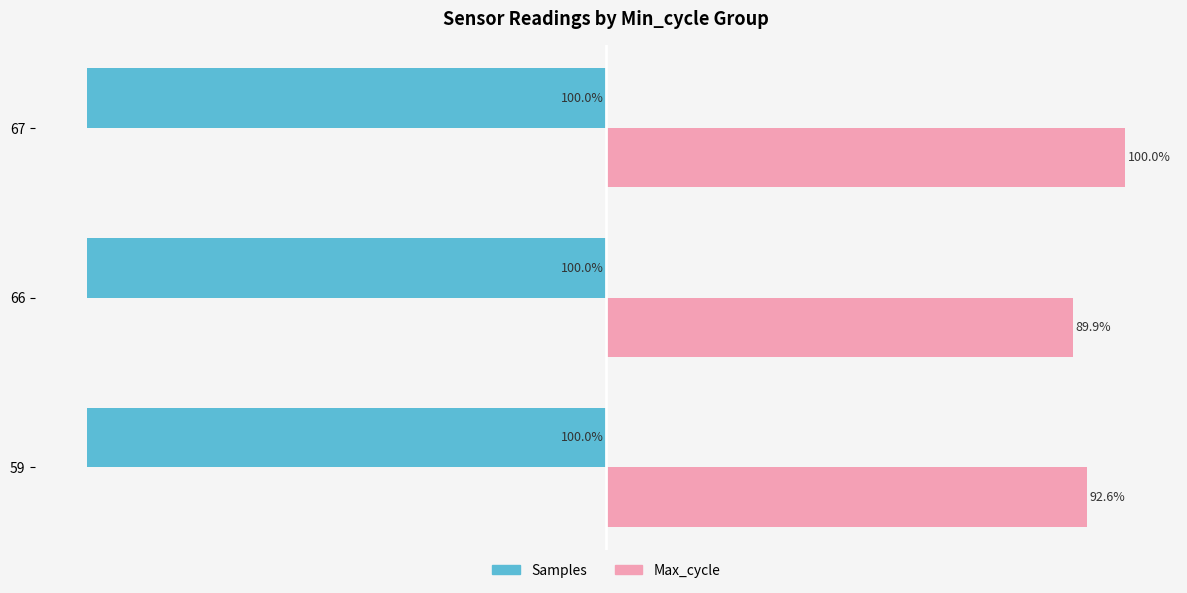

Between 59 and 66, which series saw the biggest shift?

Max_cycle